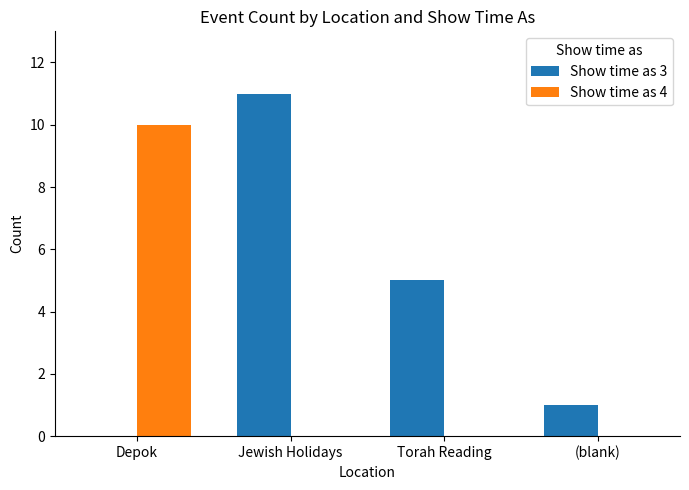

What is the greatest value displayed?

11